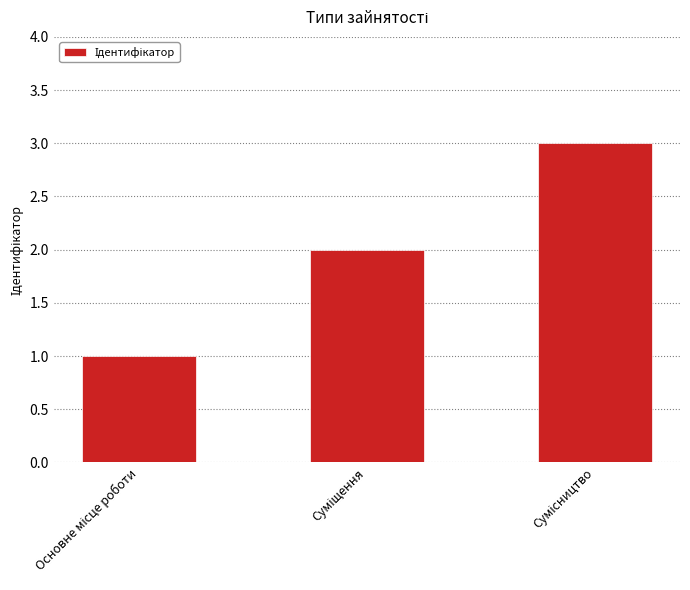

Does the chart contain stacked bars?

No